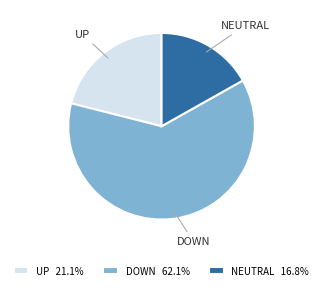

What is the ratio of the value at NEUTRAL to the value at DOWN?

0.3